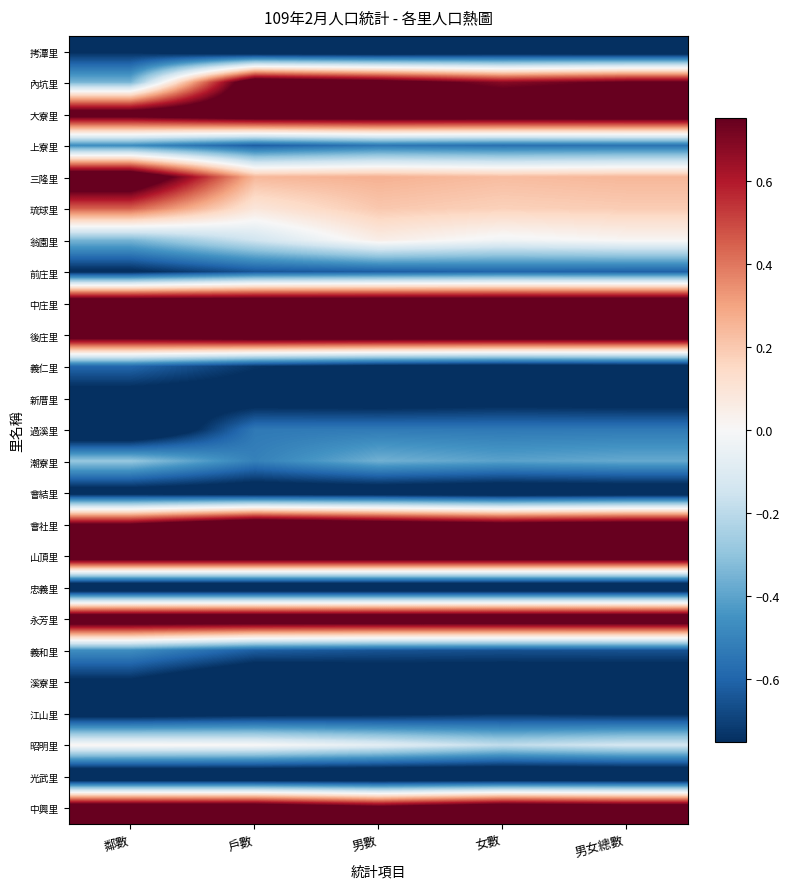

At 男數, list the series in order from smallest to largest.

忠義里, 光武里, 拷潭里, 溪寮里, 會結里, 新厝里, 義仁里, 江山里, 義和里, 前庄里, 上寮里, 過溪里, 潮寮里, 昭明里, 翁園里, 琉球里, 三隆里, 內坑里, 中興里, 會社里, 大寮里, 中庄里, 後庄里, 山頂里, 永芳里